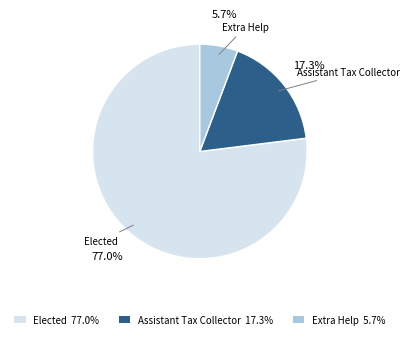

To the nearest percent, what is the difference between the Elected and Extra Help slice percentages?

71%